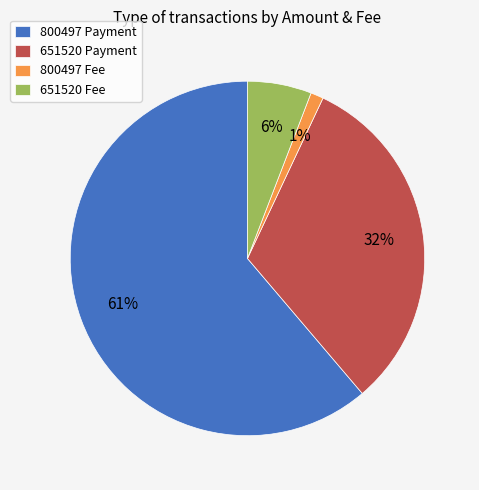

What percentage is the 800497 Fee slice, to the nearest percent?

1%